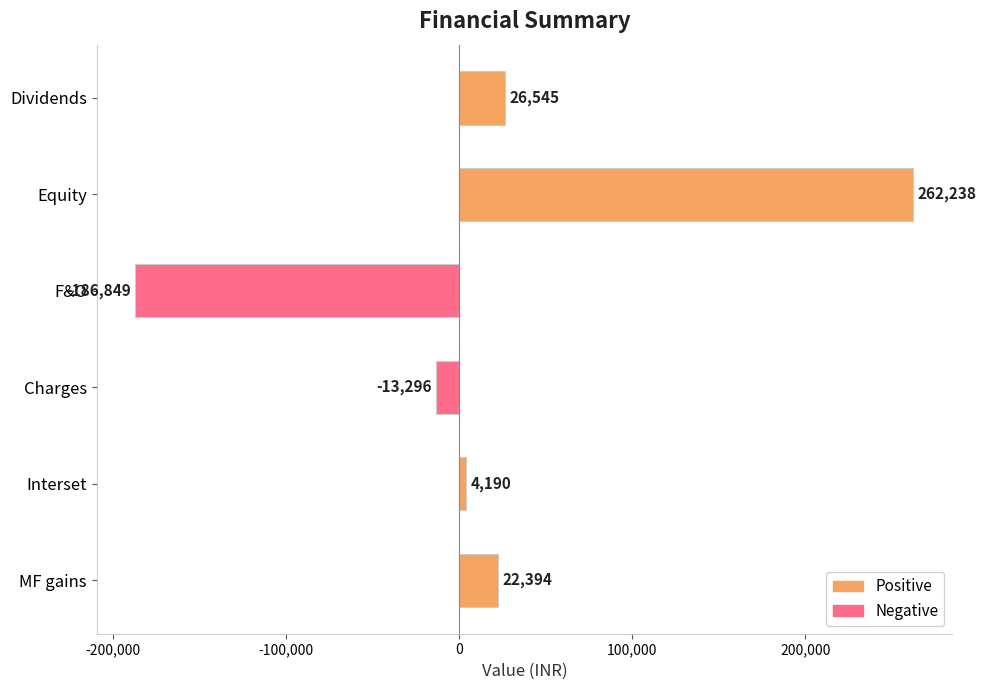

Is it true that the value at F&O is -79956.8?

False